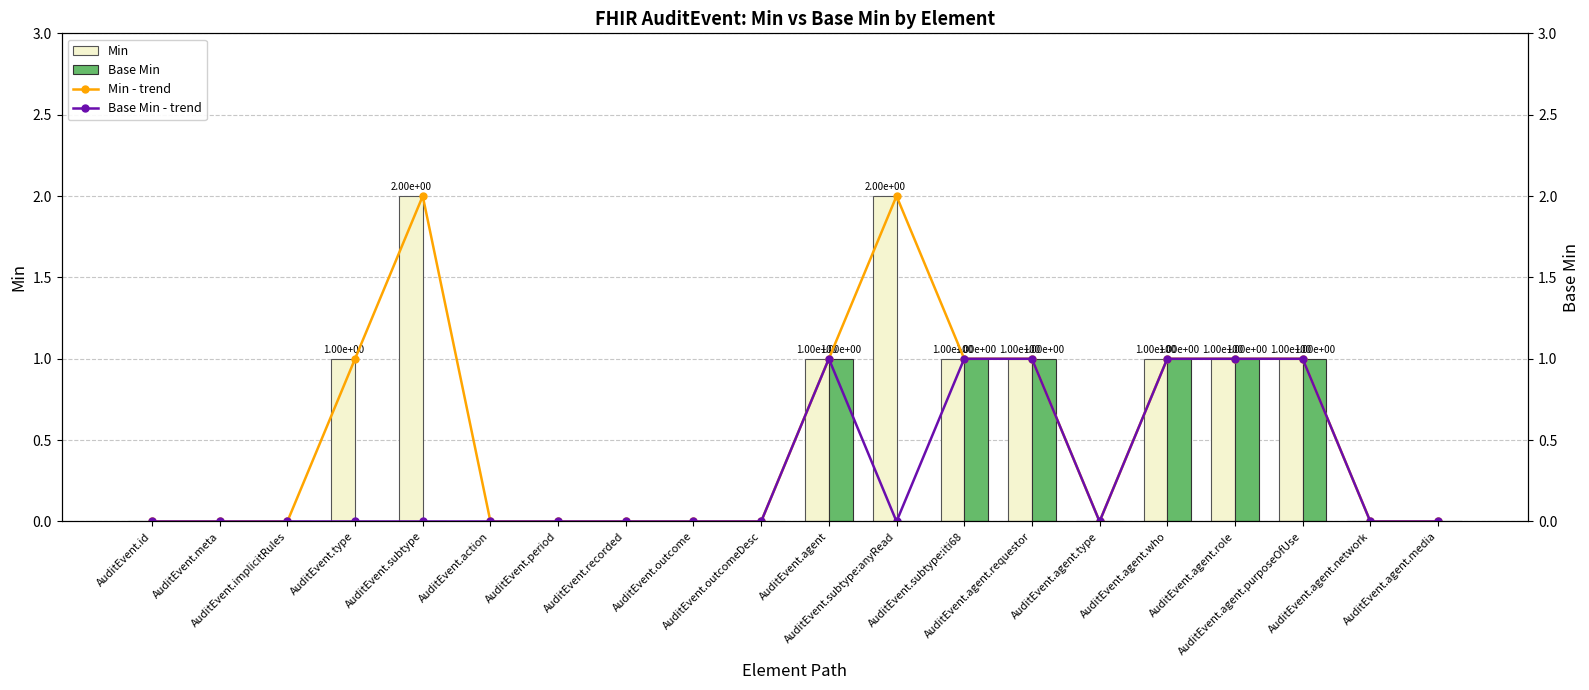

Which series has the largest total across all categories?

Min